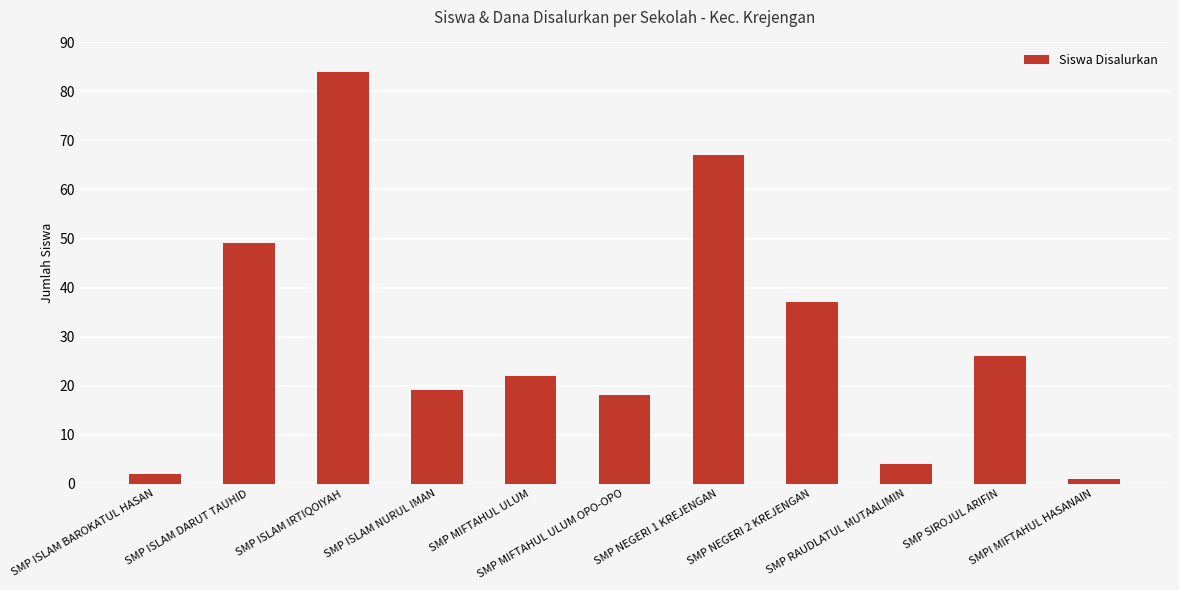

Reading left to right, what are all the values shown in this chart?

SMP ISLAM BAROKATUL HASAN=2	SMP ISLAM DARUT TAUHID=49	SMP ISLAM IRTIQOIYAH=84	SMP ISLAM NURUL IMAN=19	SMP MIFTAHUL ULUM=22	SMP MIFTAHUL ULUM OPO-OPO=18	SMP NEGERI 1 KREJENGAN=67	SMP NEGERI 2 KREJENGAN=37	SMP RAUDLATUL MUTAALIMIN=4	SMP SIROJUL ARIFIN=26	SMPI MIFTAHUL HASANAIN=1